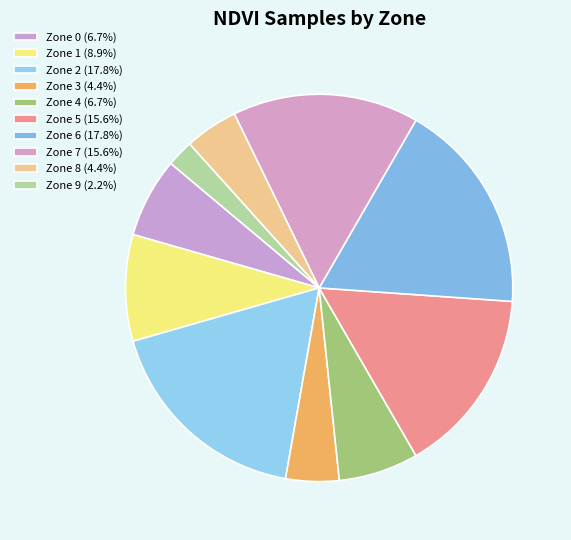

How many segments does this pie chart have?

10